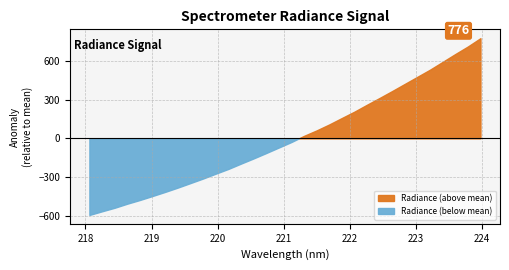

Rank the categories by value from highest to lowest.

223.9802, 223.7895, 223.5987, 223.408, 223.2172, 223.0264, 222.8355, 222.6447, 222.4538, 222.263, 222.0721, 221.8812, 221.6902, 221.4993, 221.3083, 221.1174, 220.9264, 220.7354, 220.5444, 220.3533, 220.1623, 219.9712, 219.7801, 219.589, 219.3979, 219.2067, 219.0156, 218.8244, 218.6332, 218.442, 218.2508, 218.0596